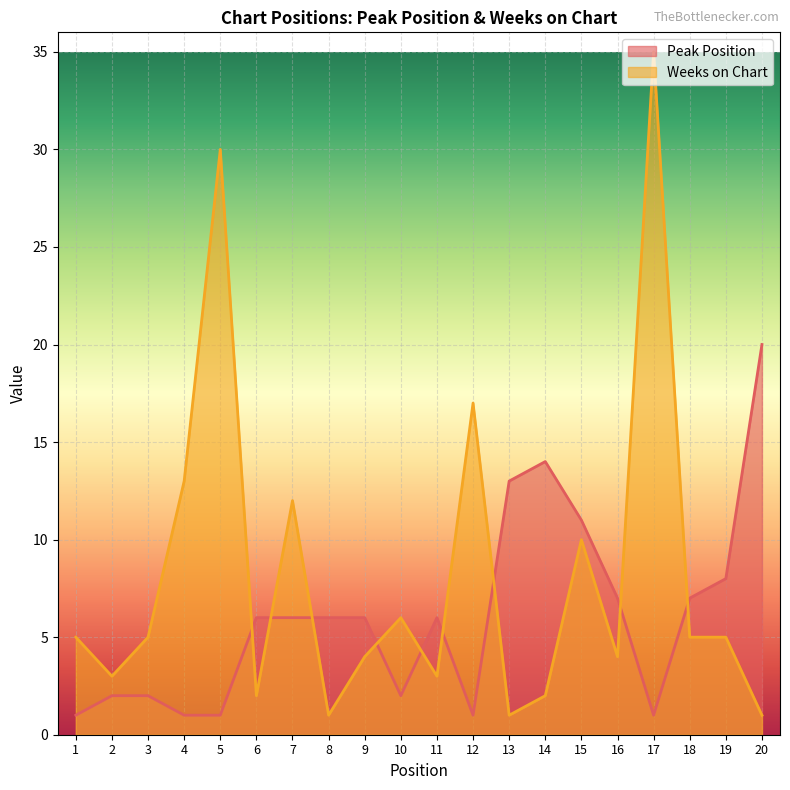

Reading right to left, what are all the values shown in this chart?

Peak Position: 20=20	19=8	18=7	17=1	16=7	15=11	14=14	13=13	12=1	11=6	10=2	9=6	8=6	7=6	6=6	5=1	4=1	3=2	2=2	1=1
Weeks on Chart: 20=1	19=5	18=5	17=35	16=4	15=10	14=2	13=1	12=17	11=3	10=6	9=4	8=1	7=12	6=2	5=30	4=13	3=5	2=3	1=5